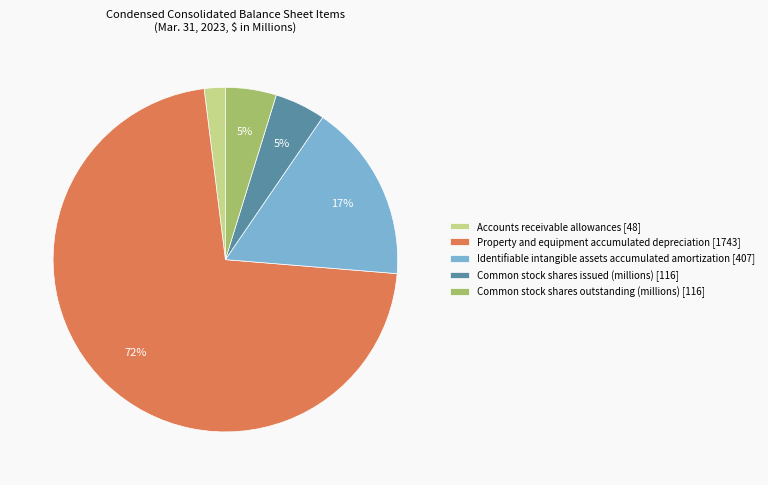

To the nearest percent, what portion does Accounts receivable allowances represent?

2%